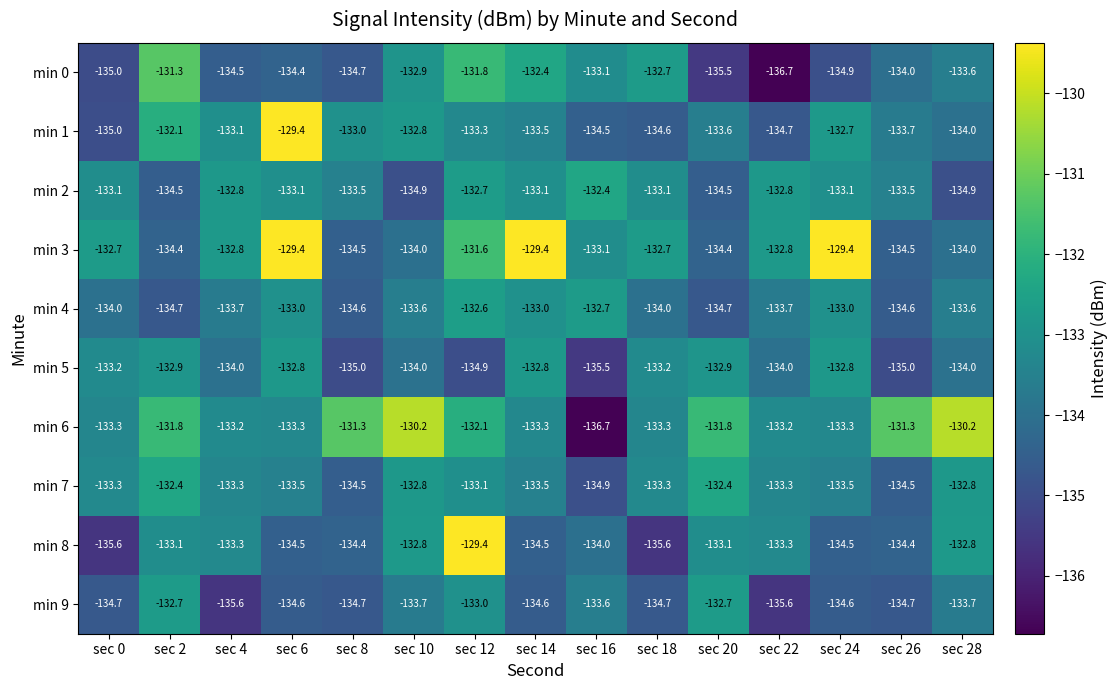

What is the smallest value displayed?

-136.7